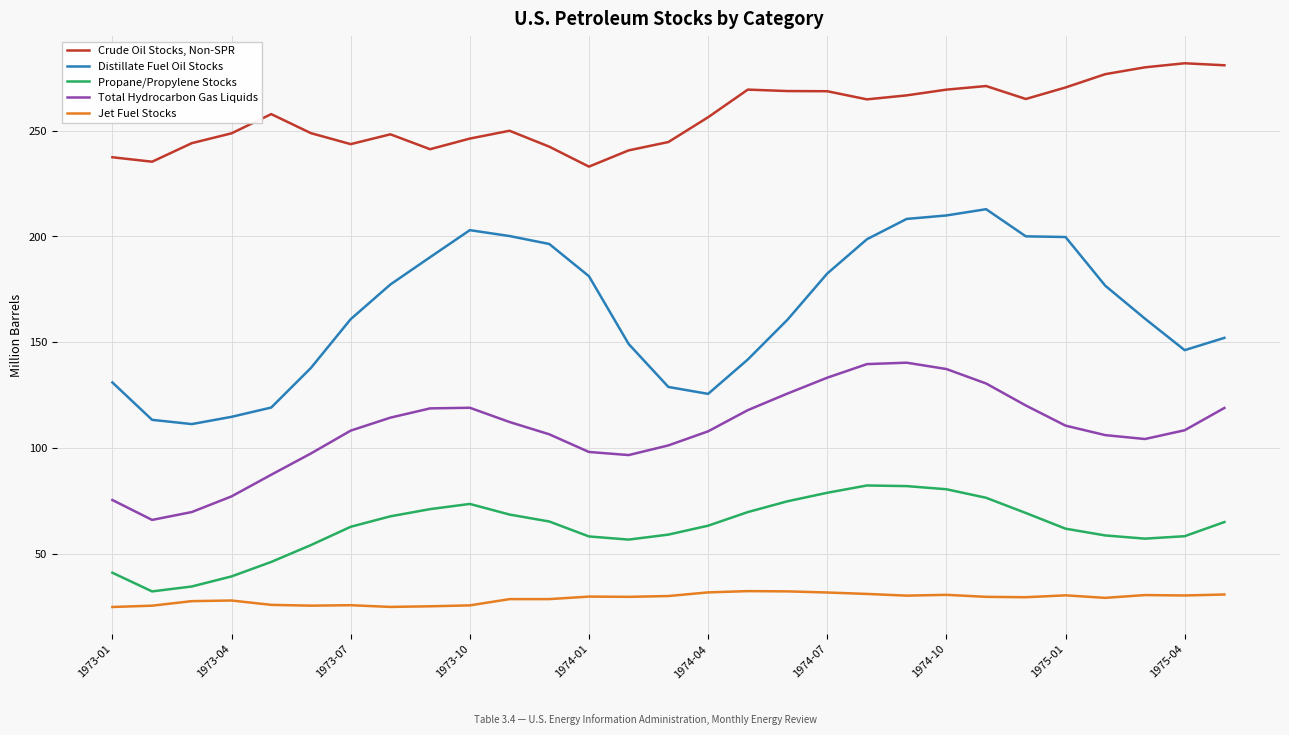

Which series has the widest spread of values?

Distillate Fuel Oil Stocks